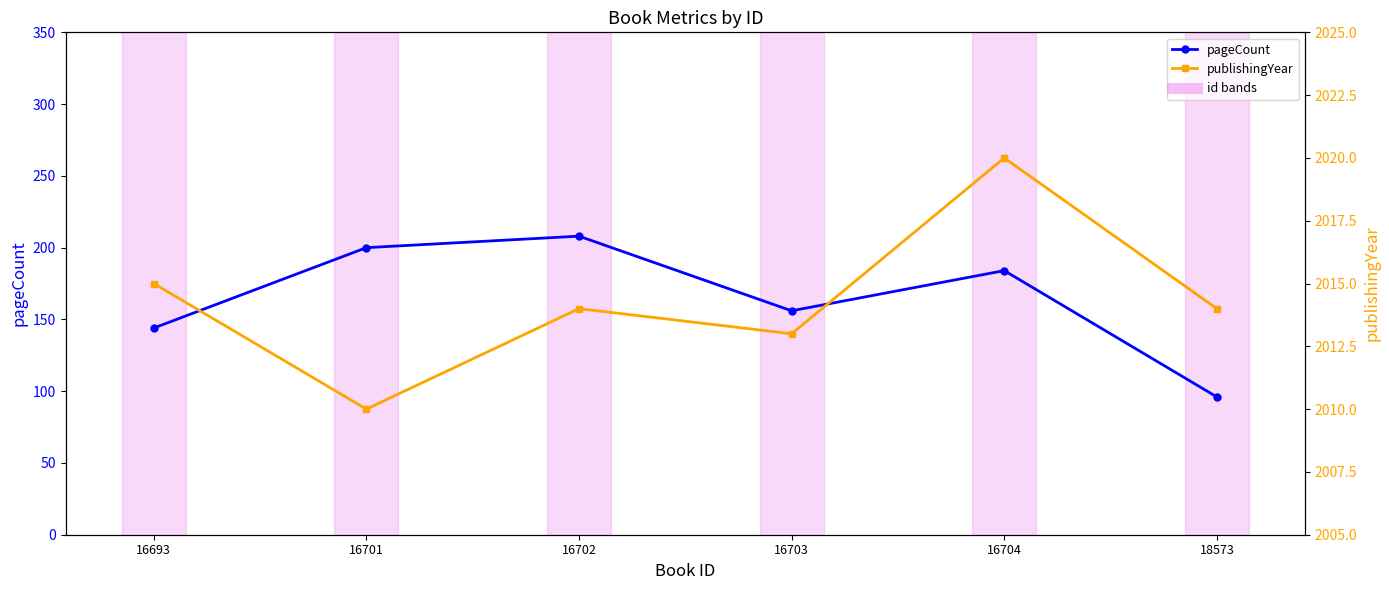

How many interior local valleys does the pageCount series have?

1